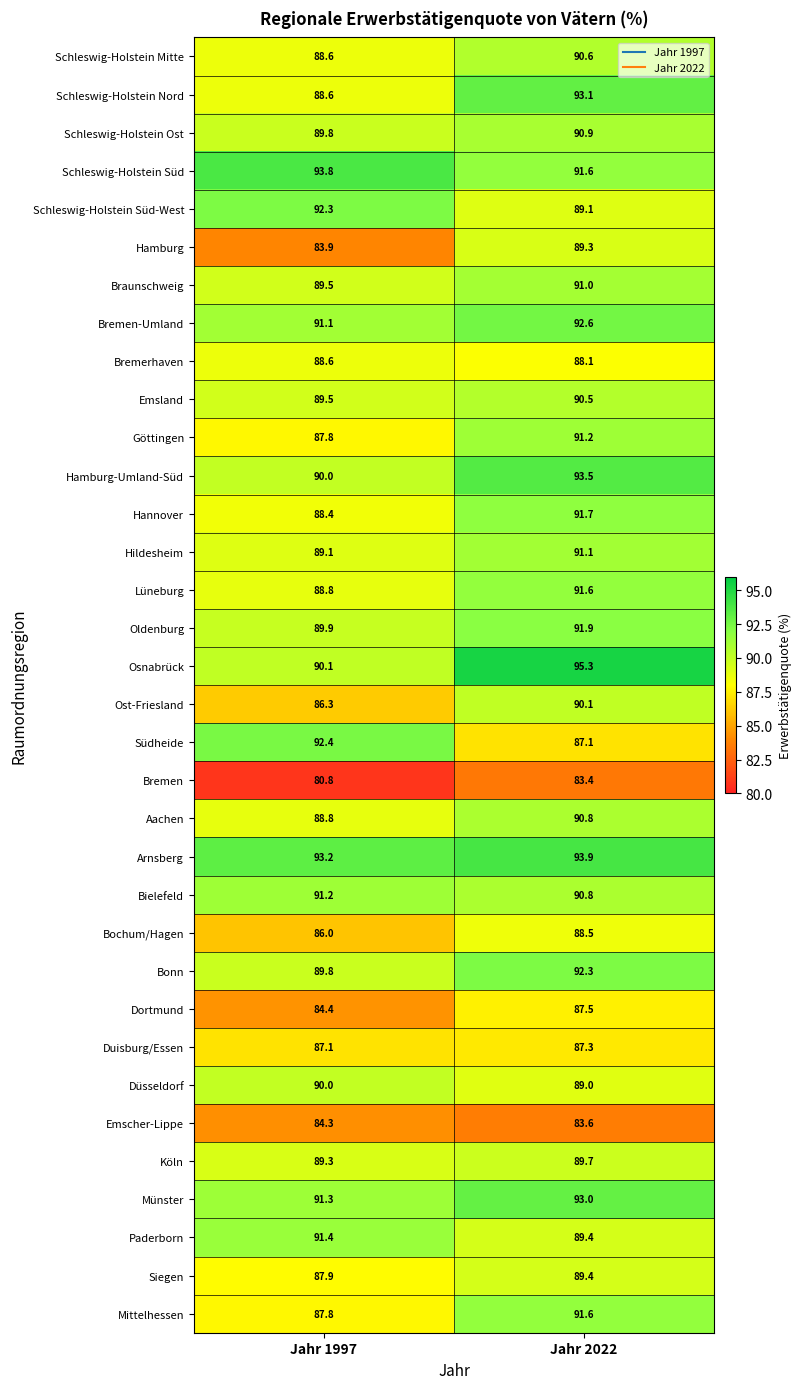

How many values in the Ost-Friesland series exceed 90?

1